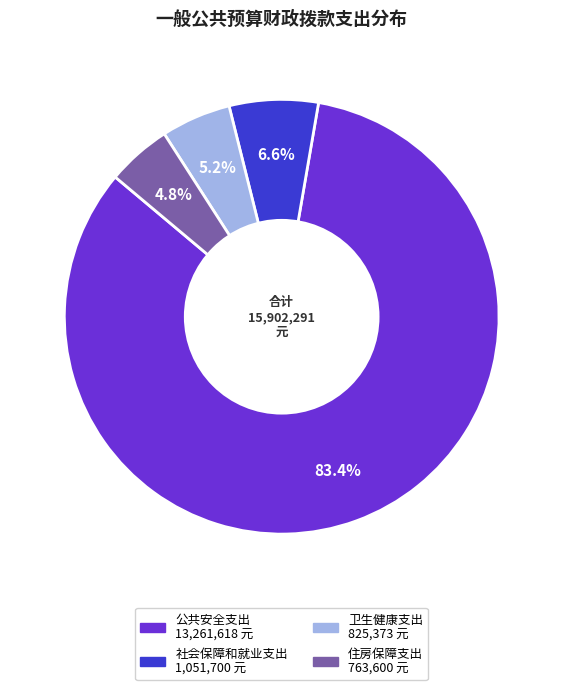

The 社会保障和就业支出 slice represents 7% of the pie. True or false?

True